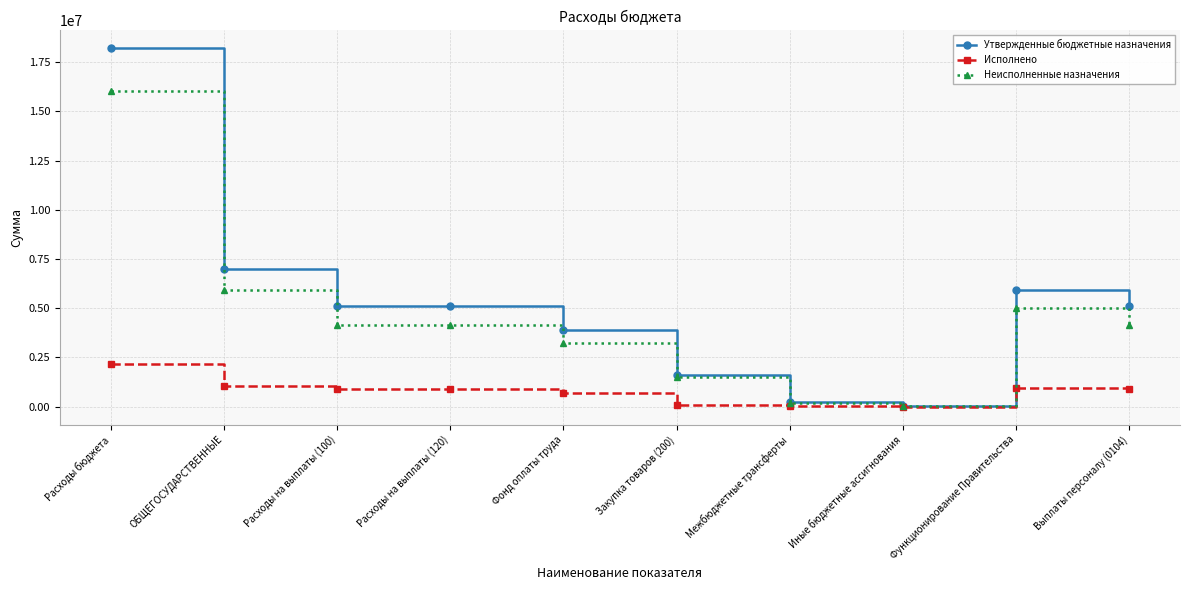

Read the Утвержденные бюджетные назначения value at Расходы бюджета.

18198920.0